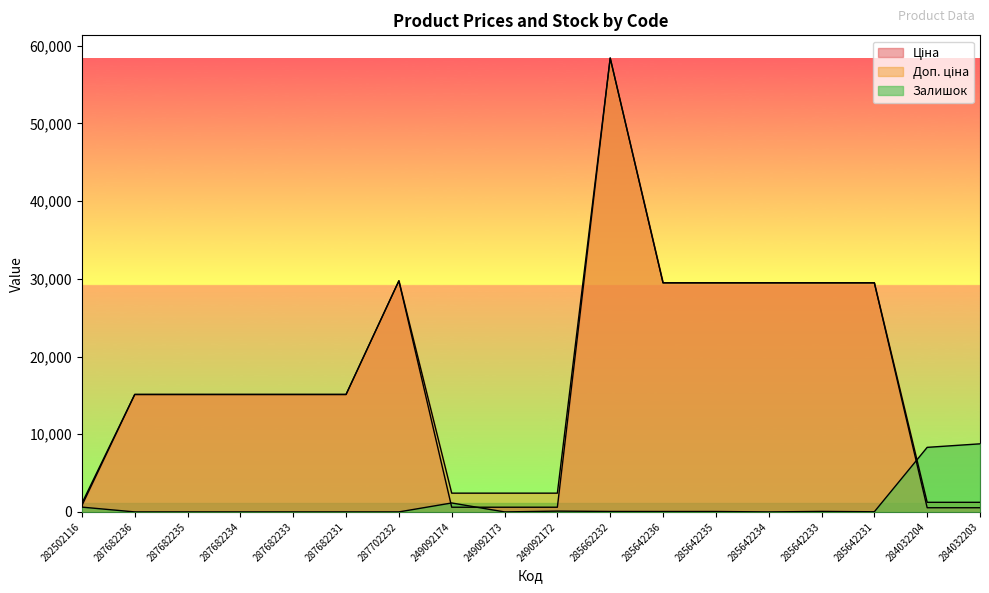

Which series has the largest range (max minus min)?

Ціна